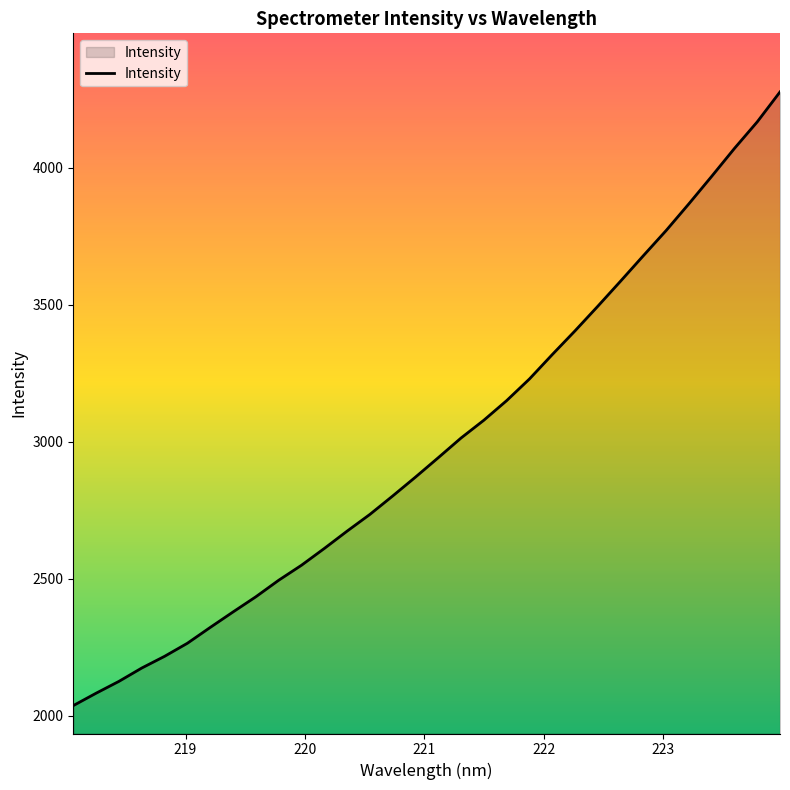

What is the smallest value displayed?

2036.6